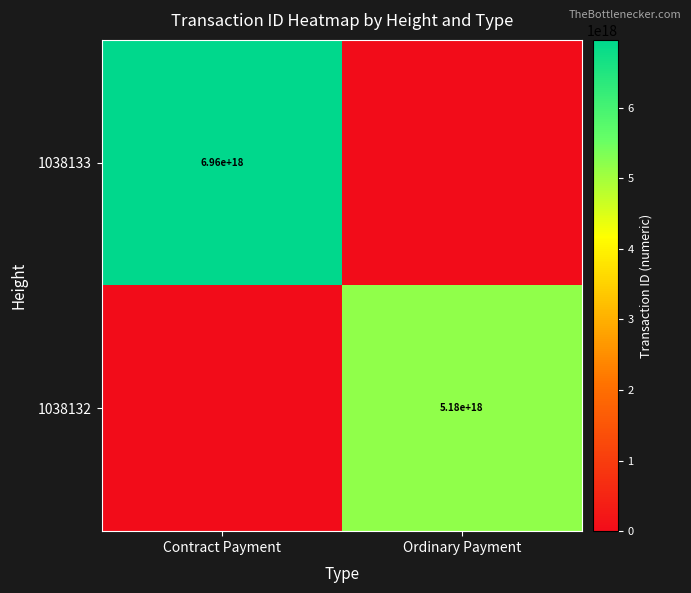

Is it true that 1038133 equals 3570079630344718336 at Contract Payment?

False